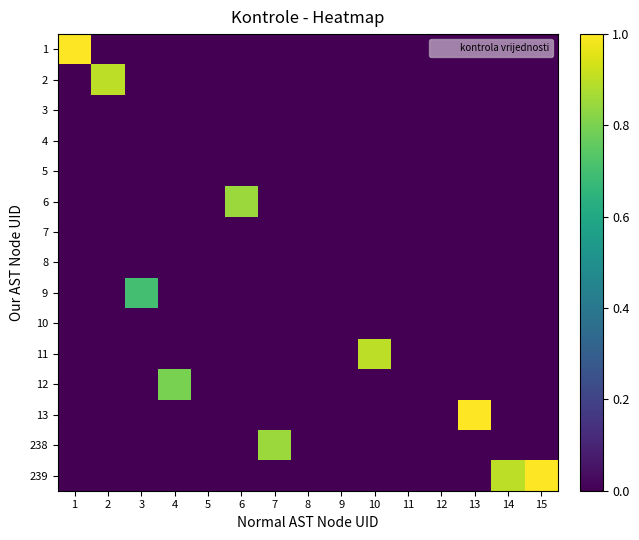

Reading left to right, what are all the values shown in this chart?

1: 1=1.0	2=0.0	3=0.0	4=0.0	5=0.0	6=0.0	7=0.0	8=0.0	9=0.0	10=0.0	11=0.0	12=0.0	13=0.0	14=0.0	15=0.0
2: 1=0.0	2=0.9	3=0.0	4=0.0	5=0.0	6=0.0	7=0.0	8=0.0	9=0.0	10=0.0	11=0.0	12=0.0	13=0.0	14=0.0	15=0.0
3: 1=0.0	2=0.0	3=0.0	4=0.0	5=0.0	6=0.0	7=0.0	8=0.0	9=0.0	10=0.0	11=0.0	12=0.0	13=0.0	14=0.0	15=0.0
4: 1=0.0	2=0.0	3=0.0	4=0.0	5=0.0	6=0.0	7=0.0	8=0.0	9=0.0	10=0.0	11=0.0	12=0.0	13=0.0	14=0.0	15=0.0
5: 1=0.0	2=0.0	3=0.0	4=0.0	5=0.0	6=0.0	7=0.0	8=0.0	9=0.0	10=0.0	11=0.0	12=0.0	13=0.0	14=0.0	15=0.0
6: 1=0.0	2=0.0	3=0.0	4=0.0	5=0.0	6=0.8	7=0.0	8=0.0	9=0.0	10=0.0	11=0.0	12=0.0	13=0.0	14=0.0	15=0.0
7: 1=0.0	2=0.0	3=0.0	4=0.0	5=0.0	6=0.0	7=0.0	8=0.0	9=0.0	10=0.0	11=0.0	12=0.0	13=0.0	14=0.0	15=0.0
8: 1=0.0	2=0.0	3=0.0	4=0.0	5=0.0	6=0.0	7=0.0	8=0.0	9=0.0	10=0.0	11=0.0	12=0.0	13=0.0	14=0.0	15=0.0
9: 1=0.0	2=0.0	3=0.7	4=0.0	5=0.0	6=0.0	7=0.0	8=0.0	9=0.0	10=0.0	11=0.0	12=0.0	13=0.0	14=0.0	15=0.0
10: 1=0.0	2=0.0	3=0.0	4=0.0	5=0.0	6=0.0	7=0.0	8=0.0	9=0.0	10=0.0	11=0.0	12=0.0	13=0.0	14=0.0	15=0.0
11: 1=0.0	2=0.0	3=0.0	4=0.0	5=0.0	6=0.0	7=0.0	8=0.0	9=0.0	10=0.9	11=0.0	12=0.0	13=0.0	14=0.0	15=0.0
12: 1=0.0	2=0.0	3=0.0	4=0.8	5=0.0	6=0.0	7=0.0	8=0.0	9=0.0	10=0.0	11=0.0	12=0.0	13=0.0	14=0.0	15=0.0
13: 1=0.0	2=0.0	3=0.0	4=0.0	5=0.0	6=0.0	7=0.0	8=0.0	9=0.0	10=0.0	11=0.0	12=0.0	13=1.0	14=0.0	15=0.0
238: 1=0.0	2=0.0	3=0.0	4=0.0	5=0.0	6=0.0	7=0.8	8=0.0	9=0.0	10=0.0	11=0.0	12=0.0	13=0.0	14=0.0	15=0.0
239: 1=0.0	2=0.0	3=0.0	4=0.0	5=0.0	6=0.0	7=0.0	8=0.0	9=0.0	10=0.0	11=0.0	12=0.0	13=0.0	14=0.9	15=1.0